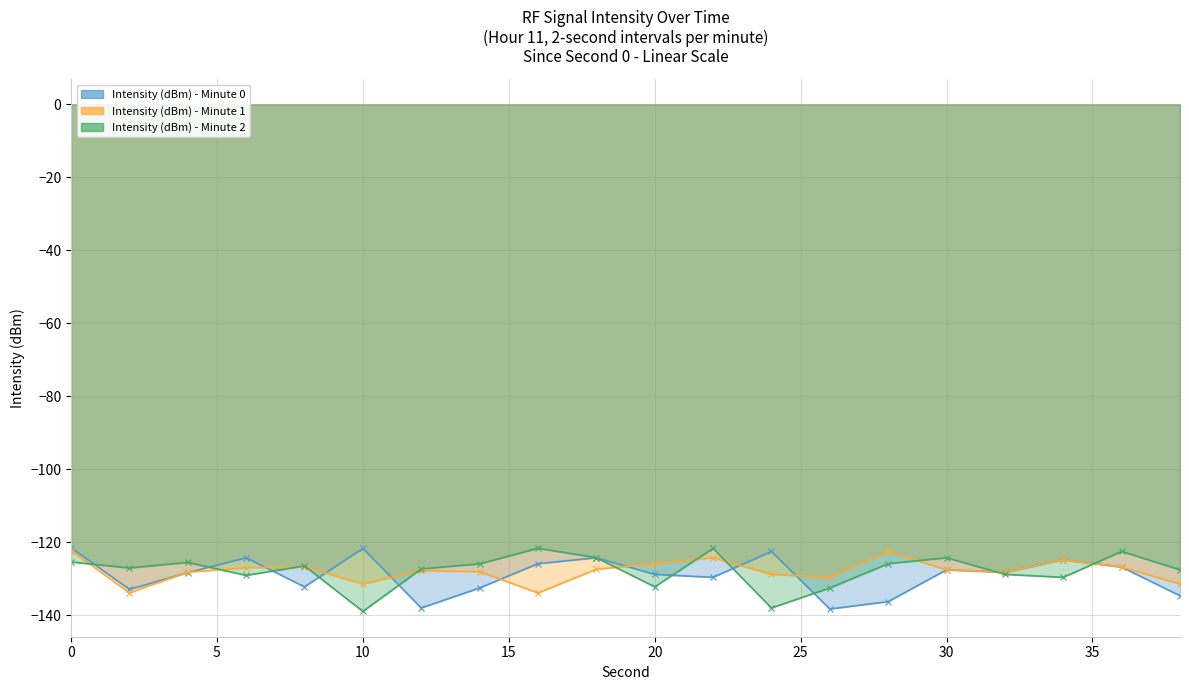

What is the value of the Intensity (dBm) - Minute 1 point at the 14th from the left?

-129.6